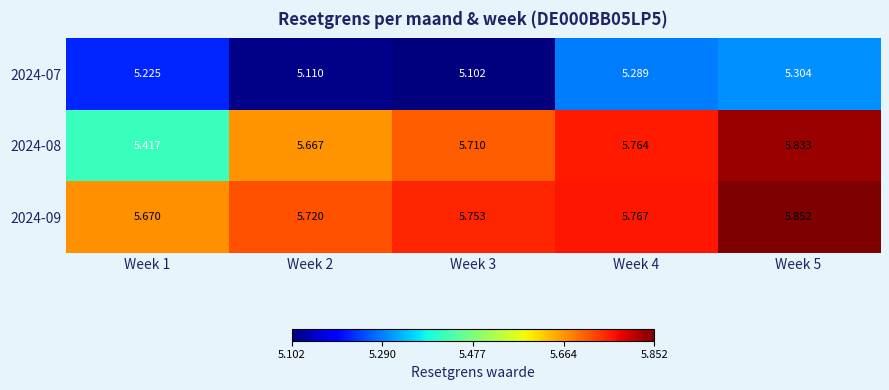

Is the value of 2024-08 at Week 1 greater than the value of 2024-09 at Week 5?

No